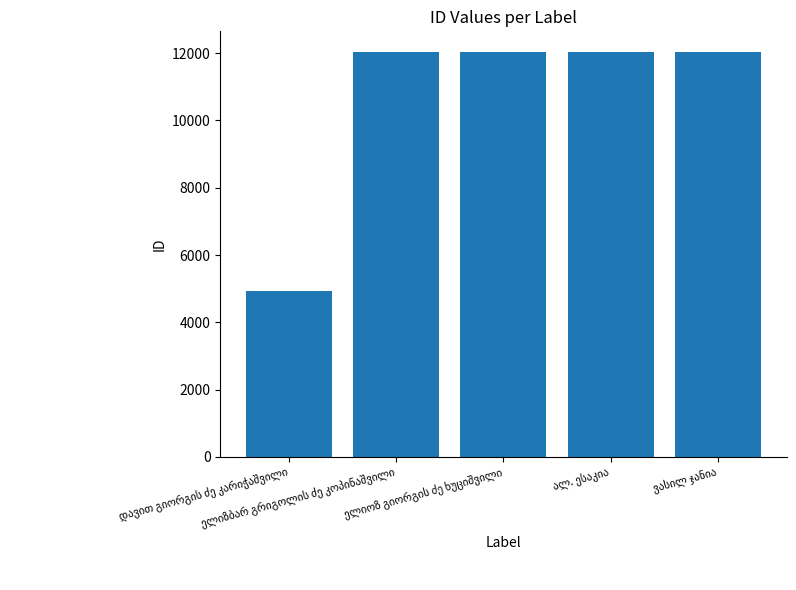

What is the sum of all values?

53116